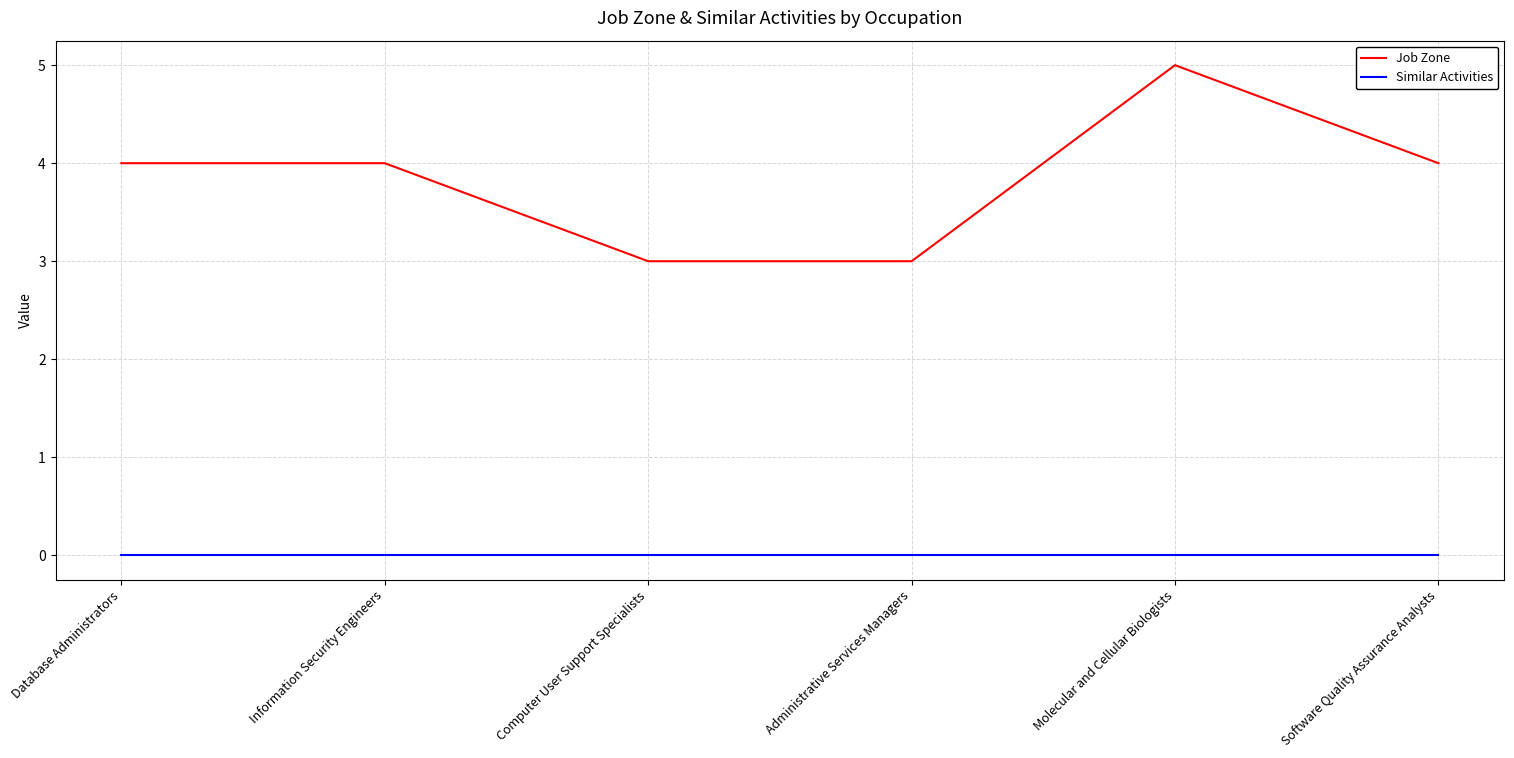

Does the chart have visible grid lines?

Yes